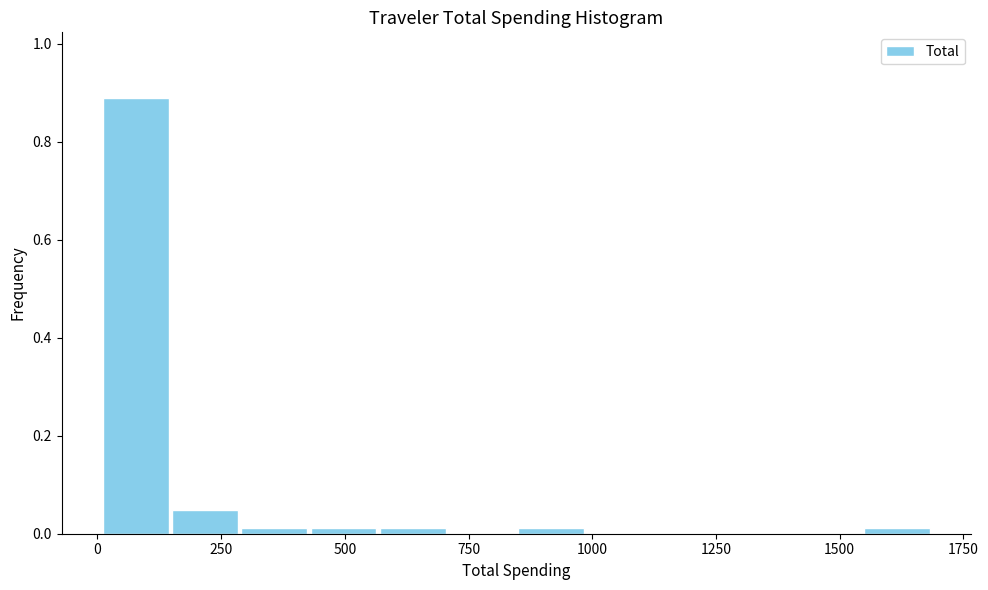

Read against the x-axis, roughly where is the centre of the tallest bar?

100